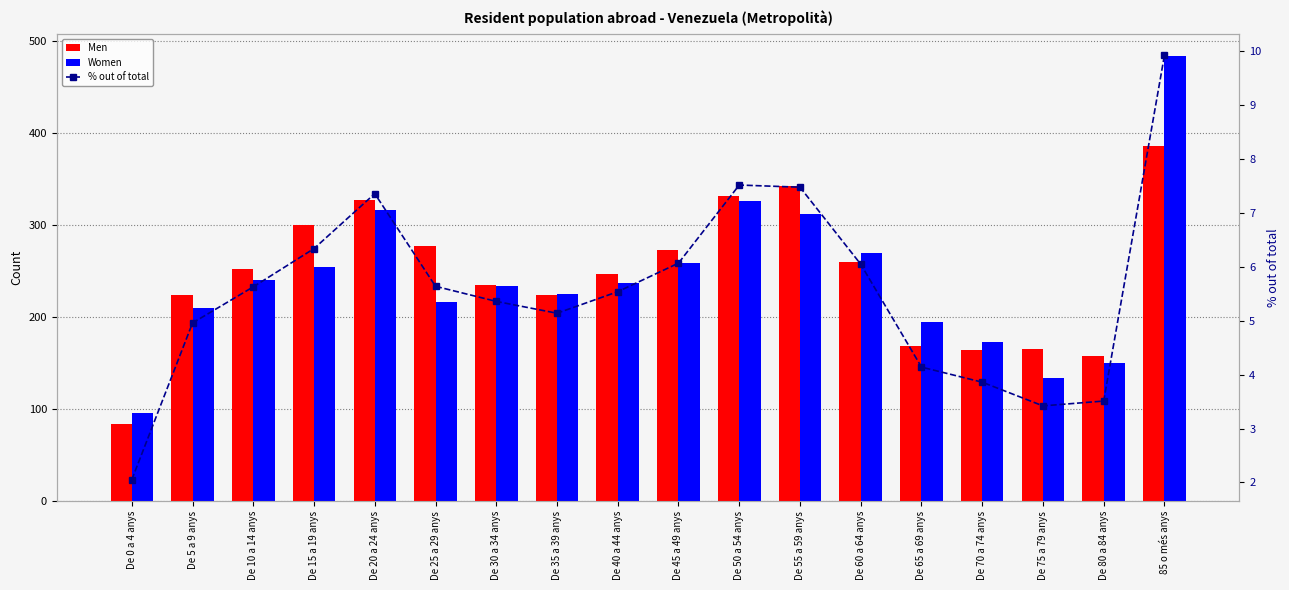

What value does the Women series have at 85 o més anys?

483.0